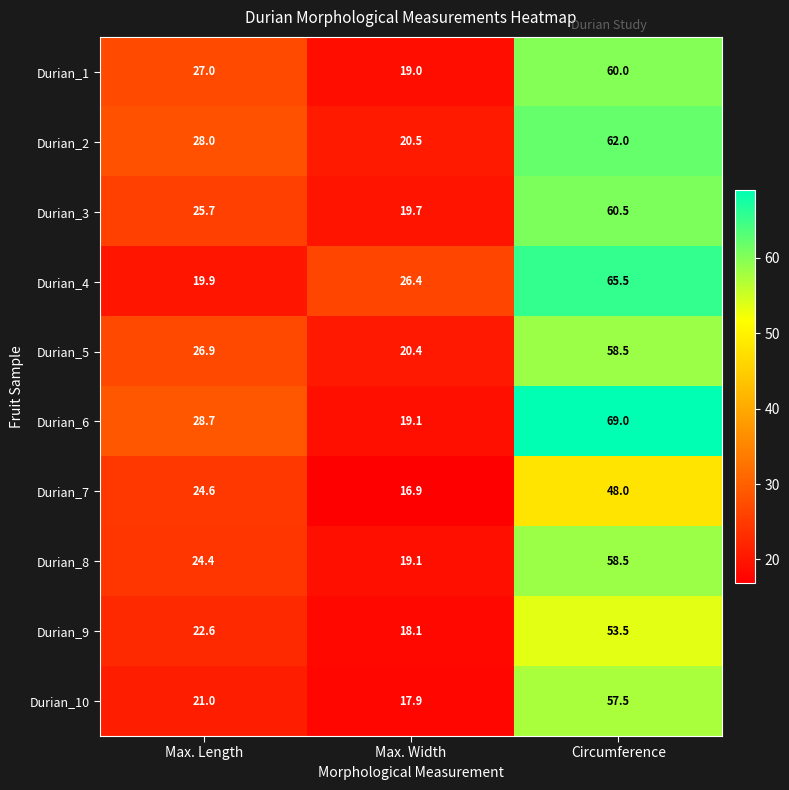

Count the number of data series in this chart.

10